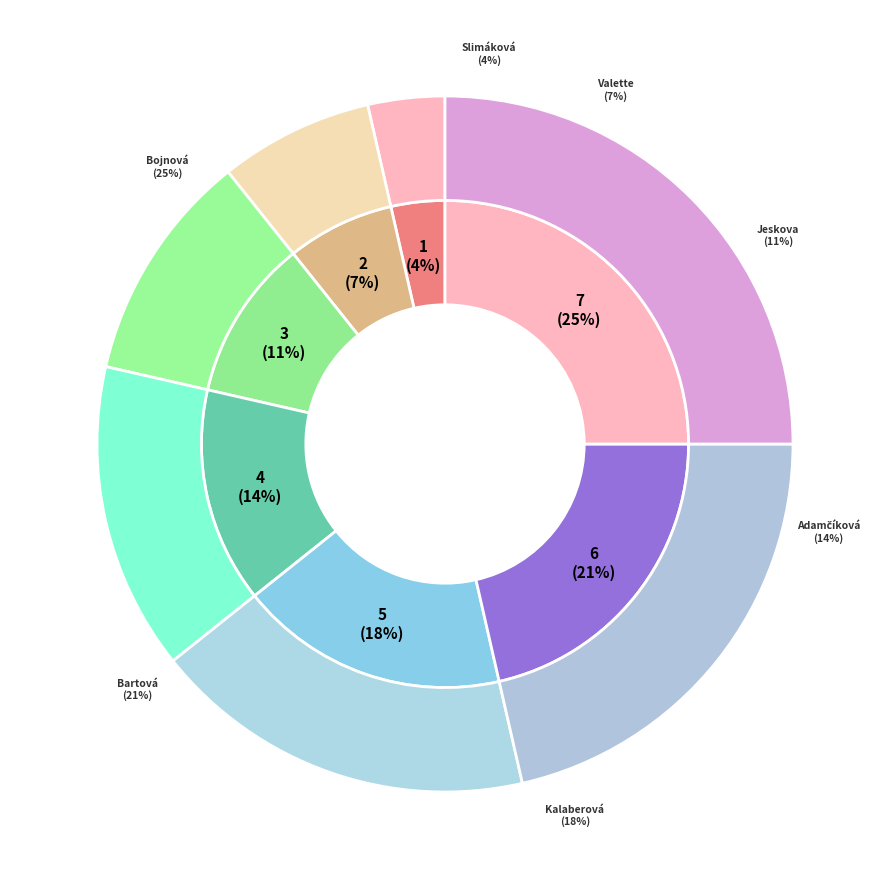

Which slice is the smallest?

Slimáková Nikol